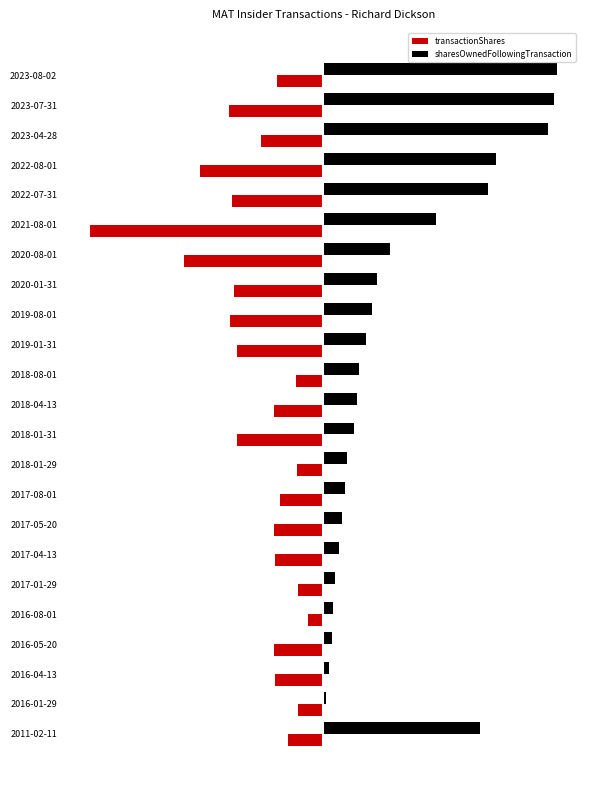

What is the difference between the second highest and minimum values in the sharesOwnedFollowingTransaction series?

97.9